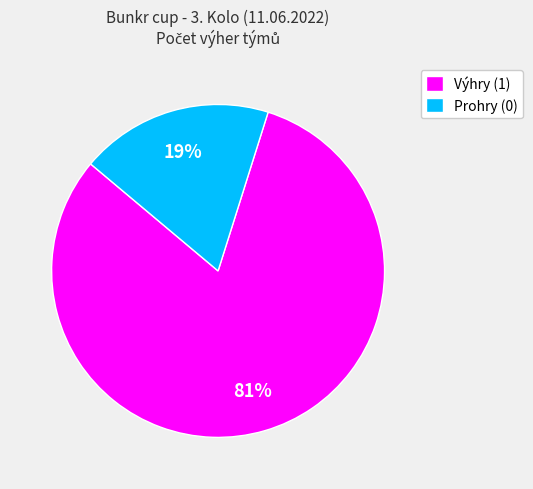

Rank the categories by value from lowest to highest.

Prohry (0), Výhry (1)